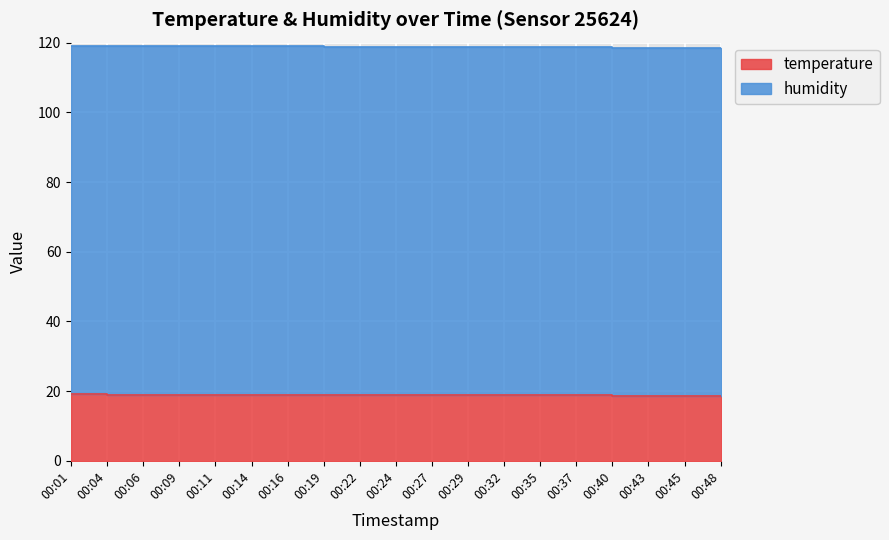

What is the change in value from 00:04 to 00:48?

-0.3